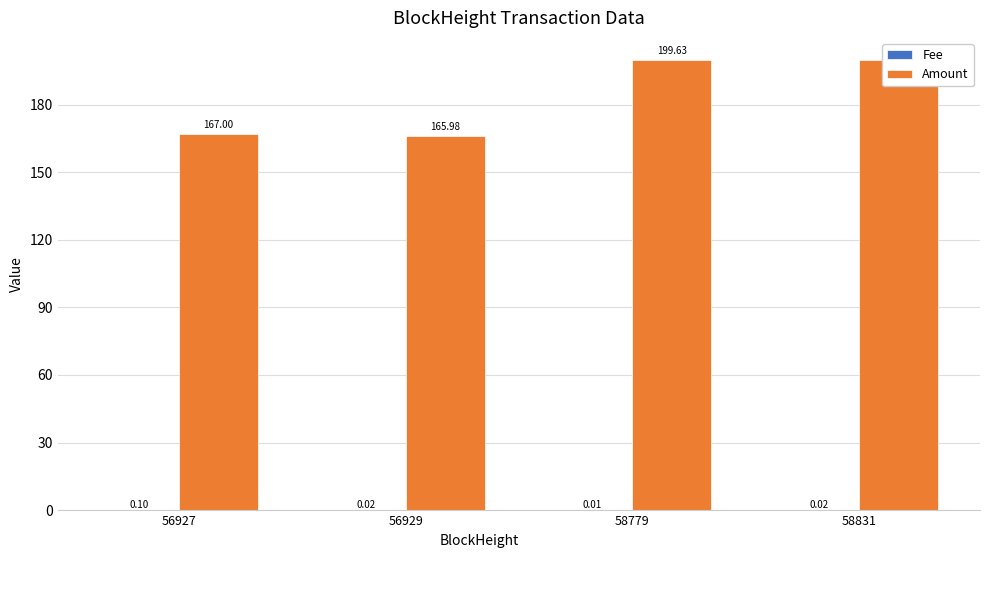

Between 56927 and 58831, which series saw the biggest shift?

Amount